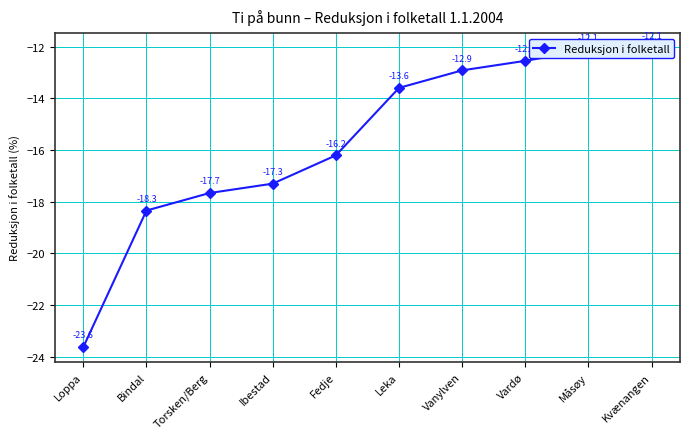

Which has a higher value, Bindal or Torsken/Berg?

Torsken/Berg